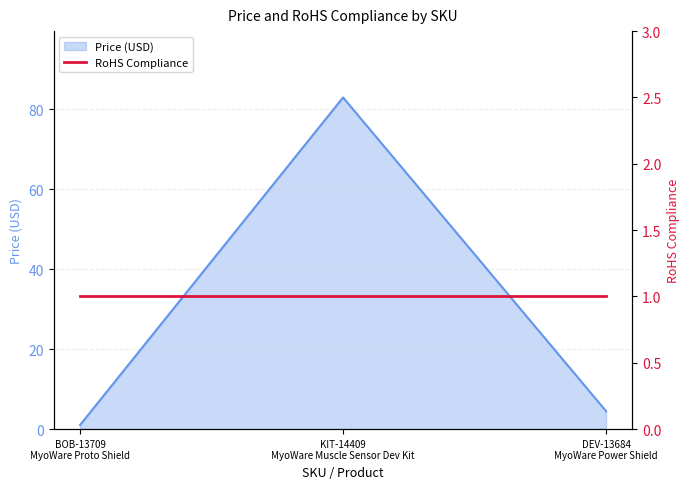

Where does the data first go above 4?

KIT-14409
MyoWare Muscle Sensor Dev Kit